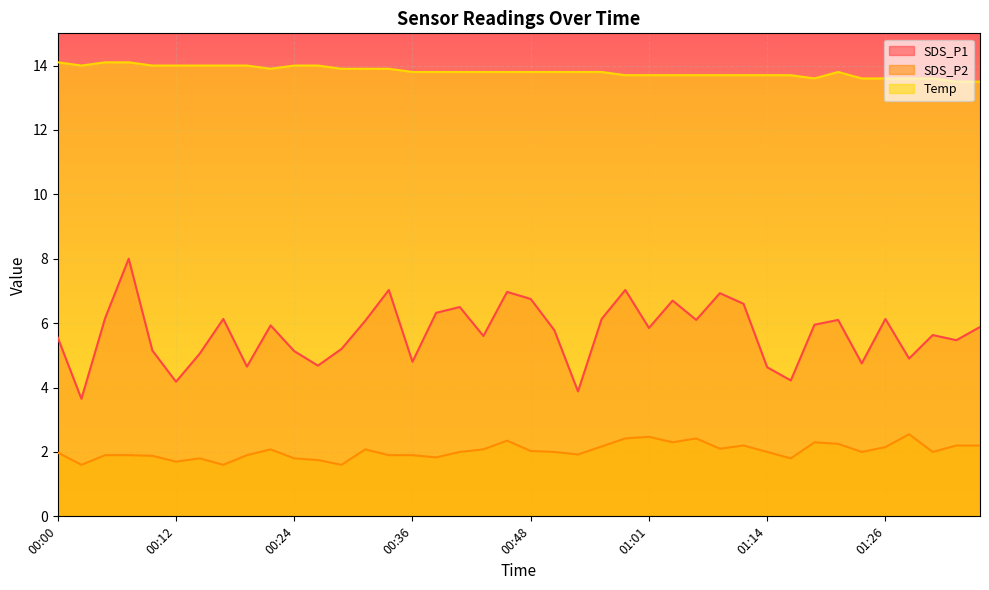

What is the label of the 19th point from the right?

00:51